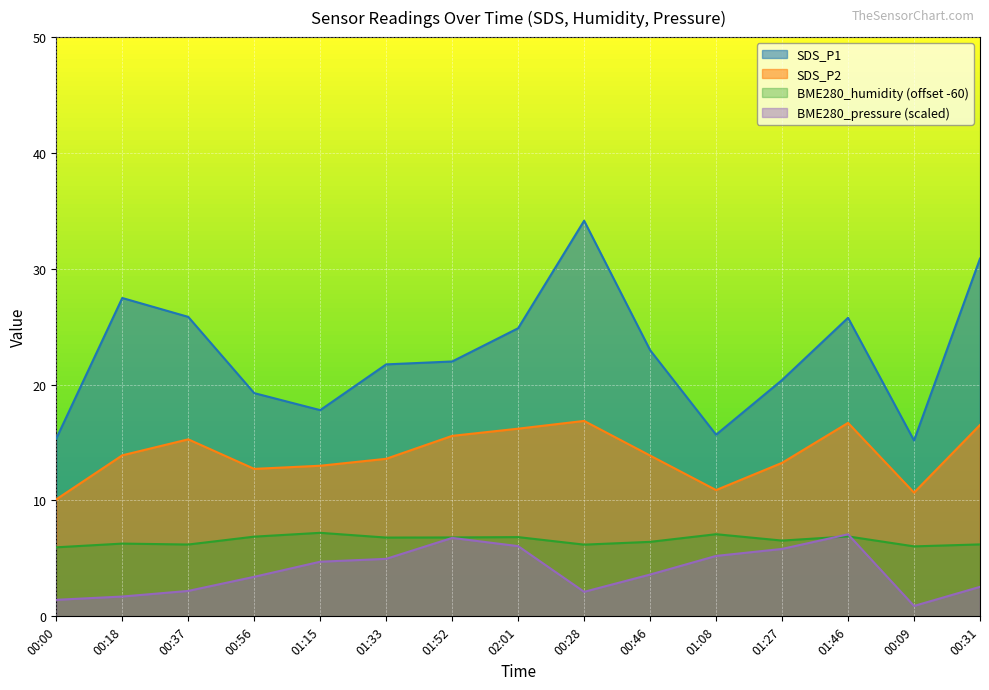

What is the label of the 3rd point from the left?

00:37